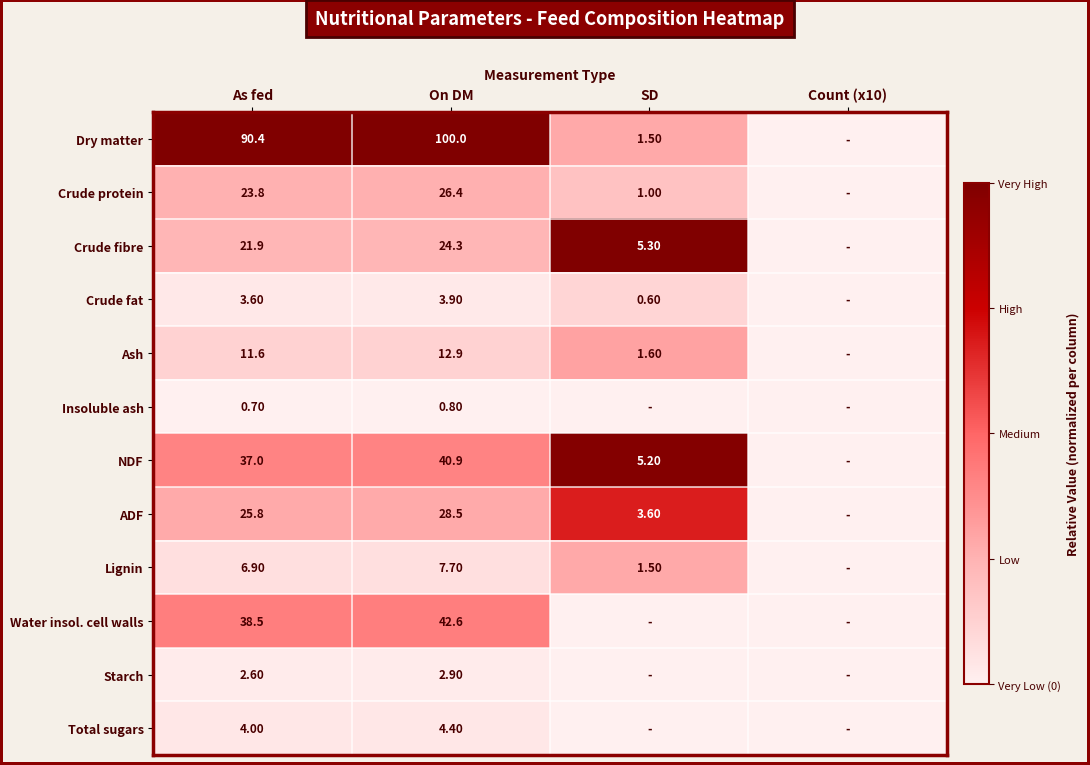

At On DM, list the series in order from largest to smallest.

Dry matter, Water insol. cell walls, NDF, ADF, Crude protein, Crude fibre, Ash, Lignin, Total sugars, Crude fat, Starch, Insoluble ash